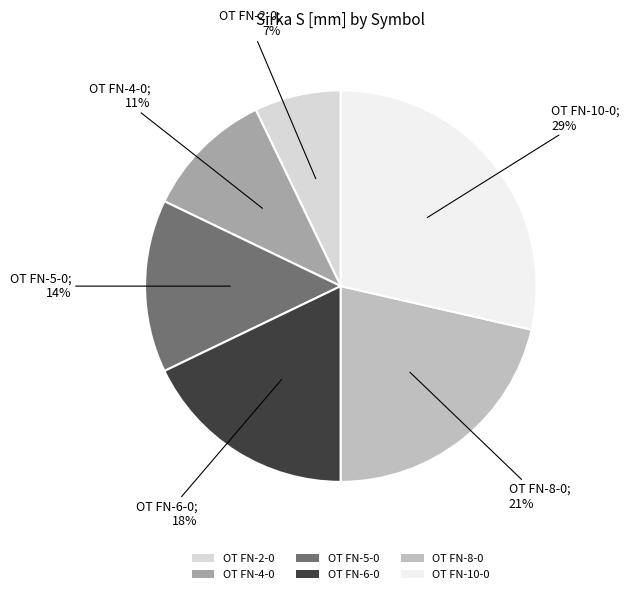

To the nearest percent, what percentage of the pie is OT FN-10-0?

29%